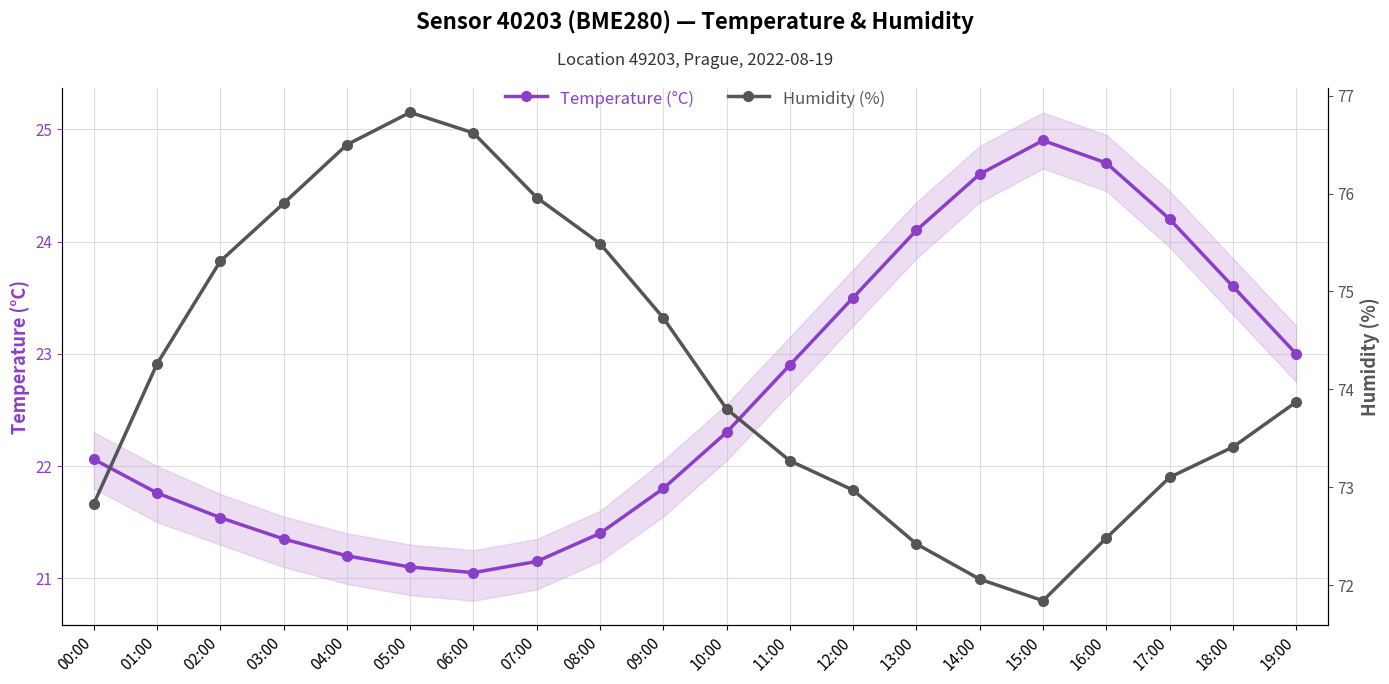

True or false: Humidity (%) and Temperature (°C) cross at least once.

False